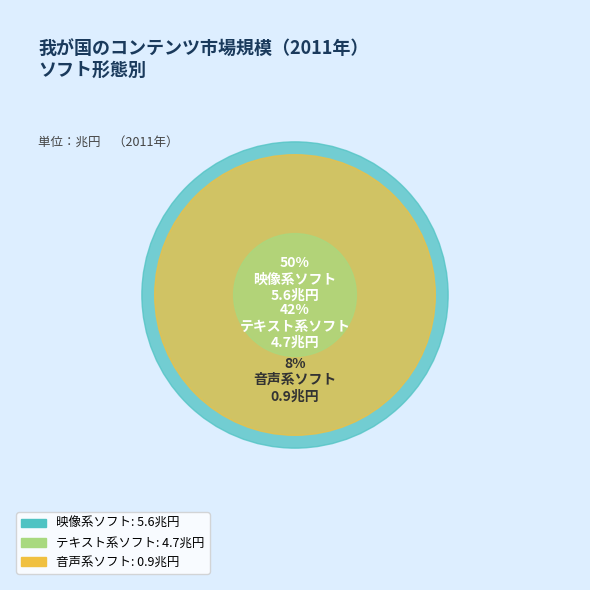

True or false: 映像系ソフト accounts for 41% of the total.

False